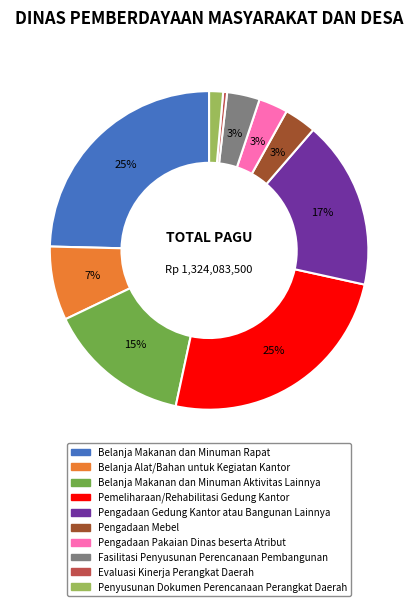

To the nearest percent, what percentage of the pie is Fasilitasi Penyusunan Perencanaan Pembangunan?

3%